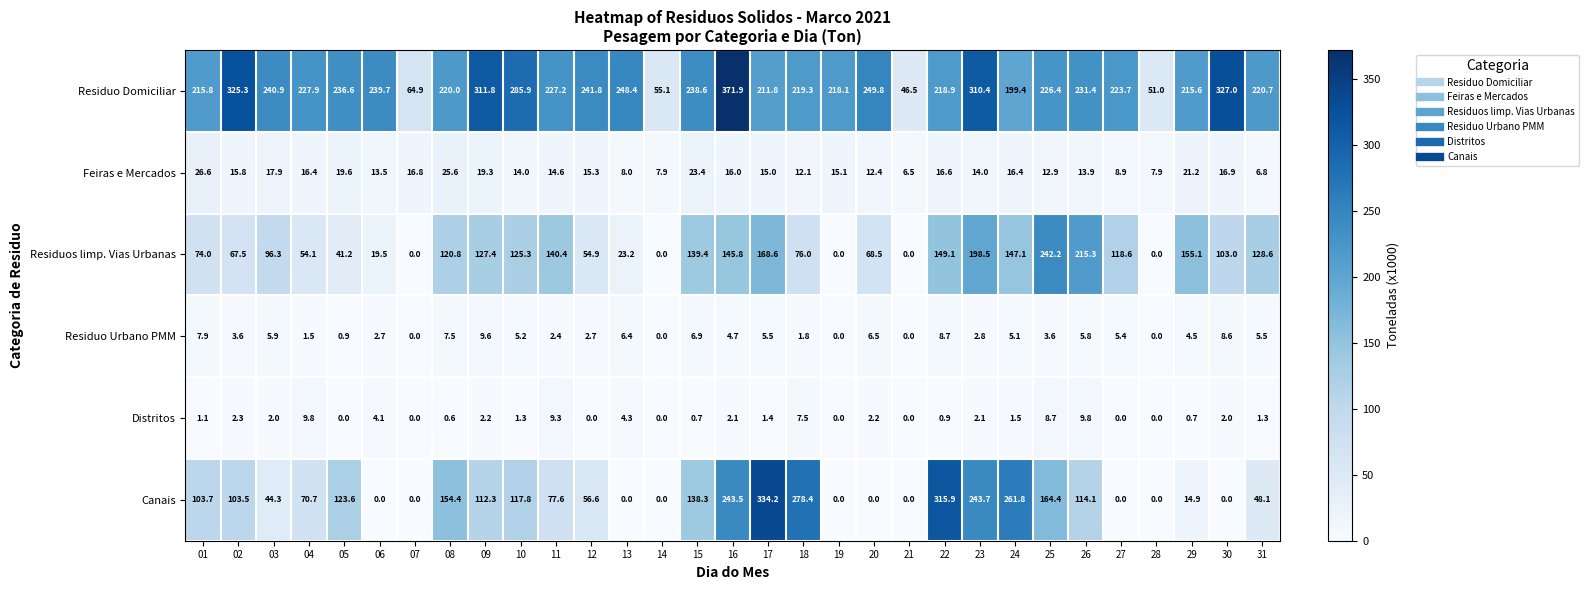

At 20, list the series in order from smallest to largest.

Canais, Distritos, Residuo Urbano PMM, Feiras e Mercados, Residuos limp. Vias Urbanas, Residuo Domiciliar